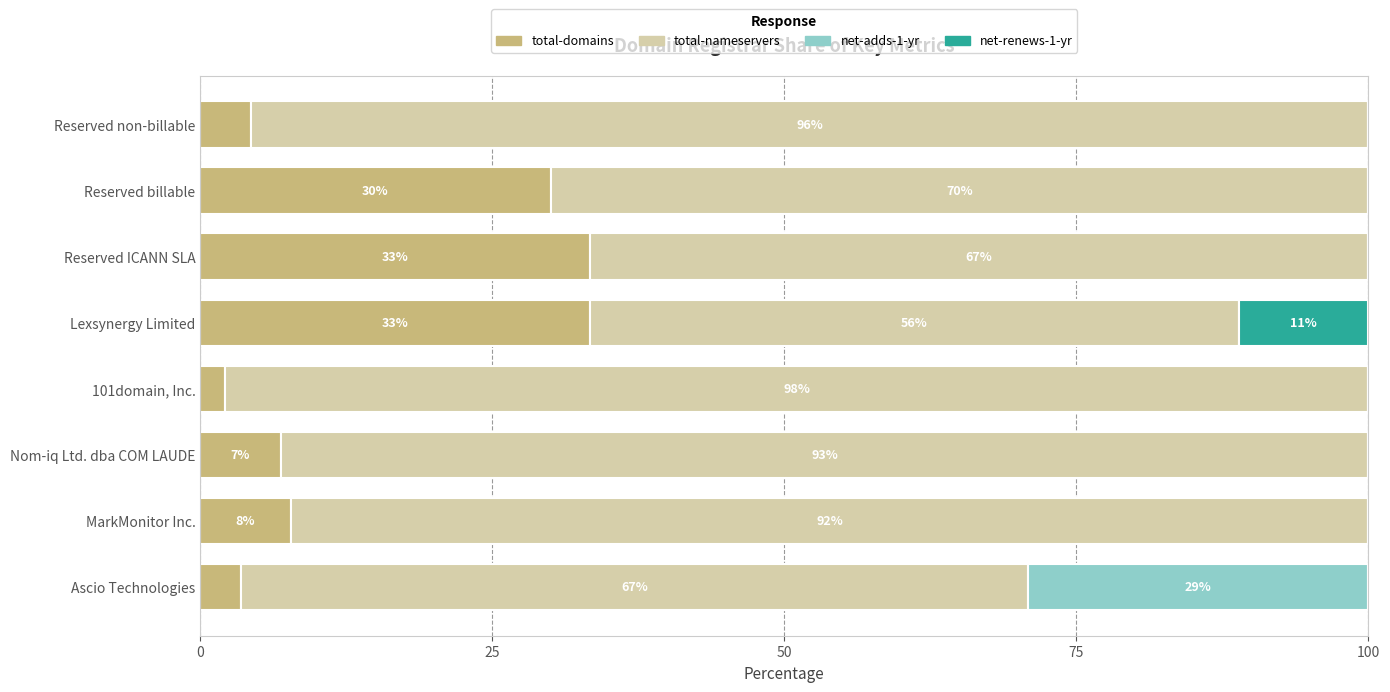

Is it true that total-domains equals 4.3 at Reserved non-billable?

True